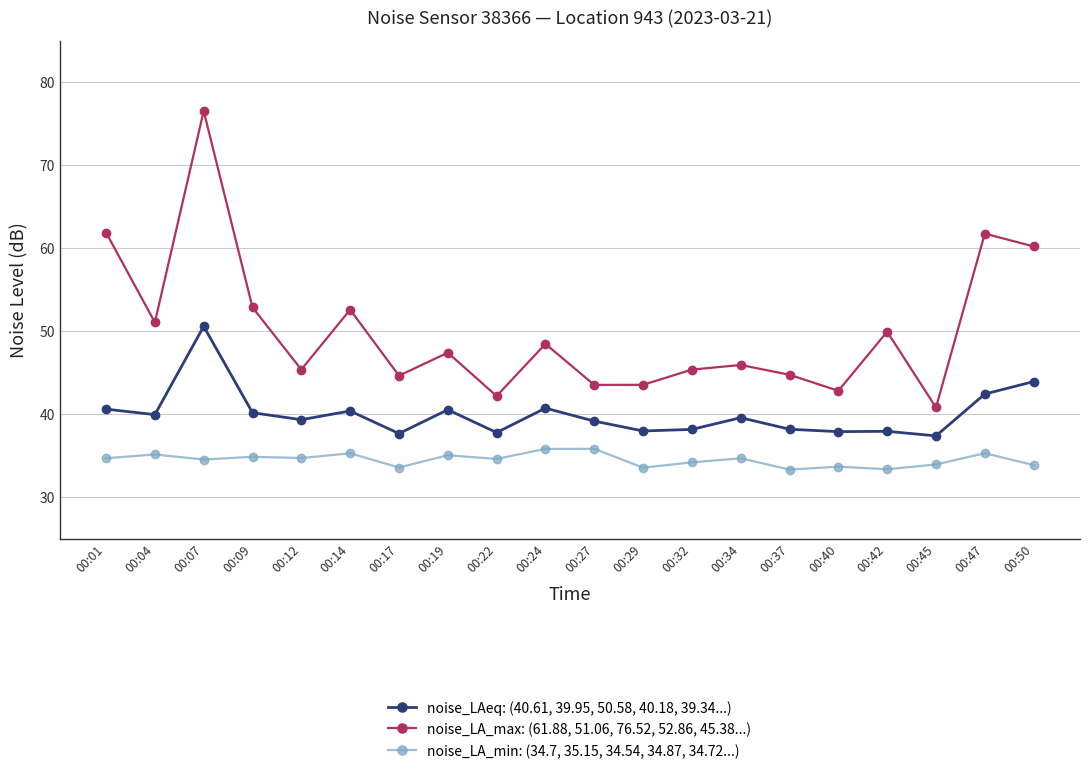

Which series has the largest total across all categories?

noise_LA_max: (61.88, 51.06, 76.52, 52.86, 45.38...)